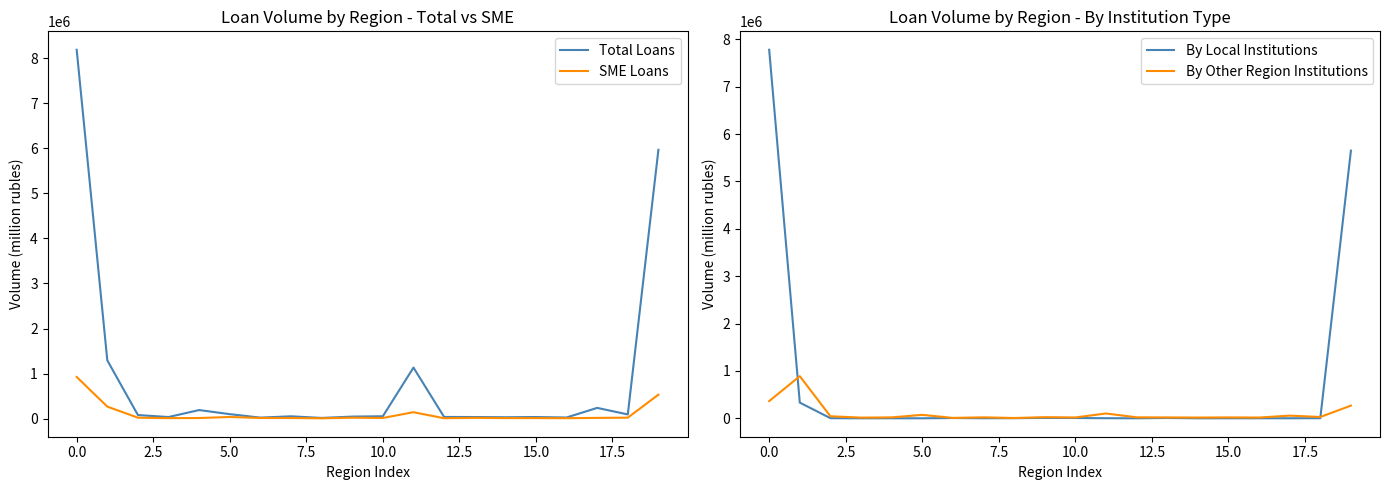

What is the average value of the By Local Institutions series?

690004